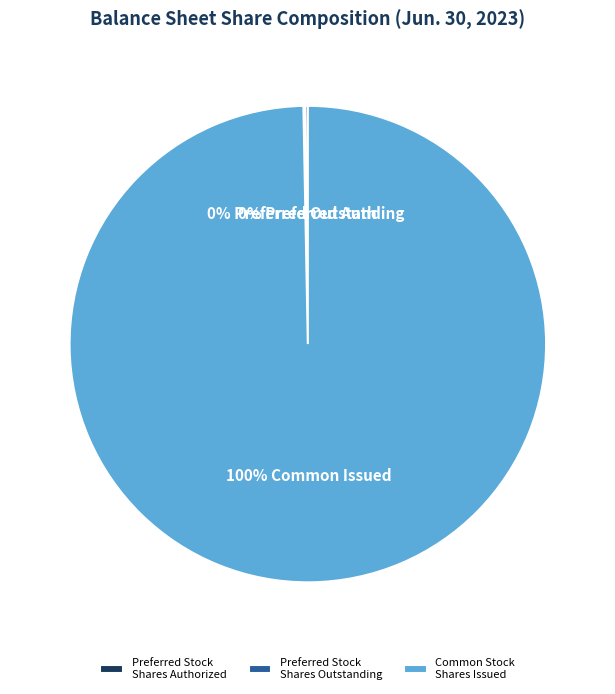

Is there any slice that represents more than half of the pie?

Yes